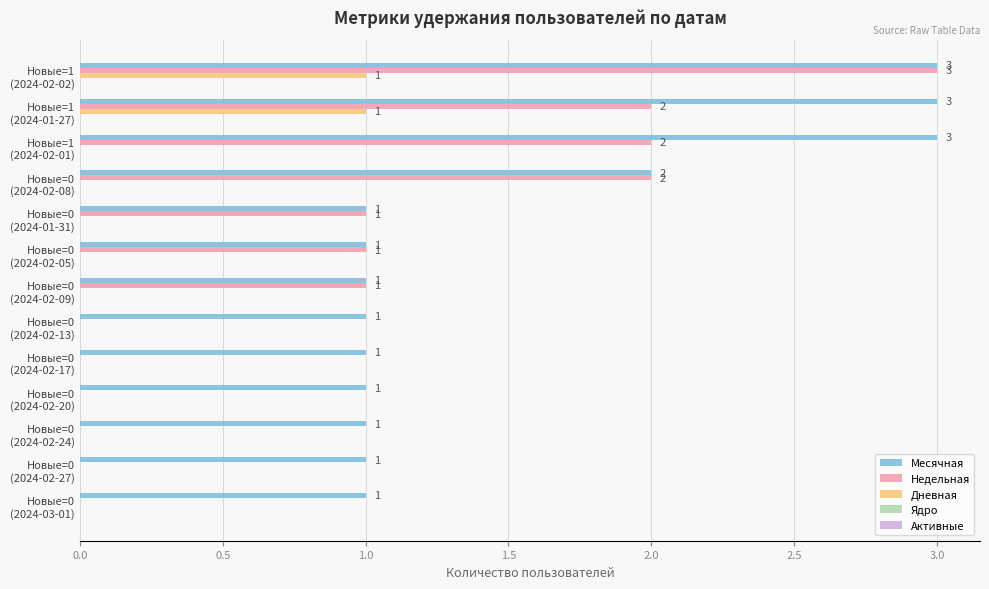

What is the sum of all Месячная values?

20